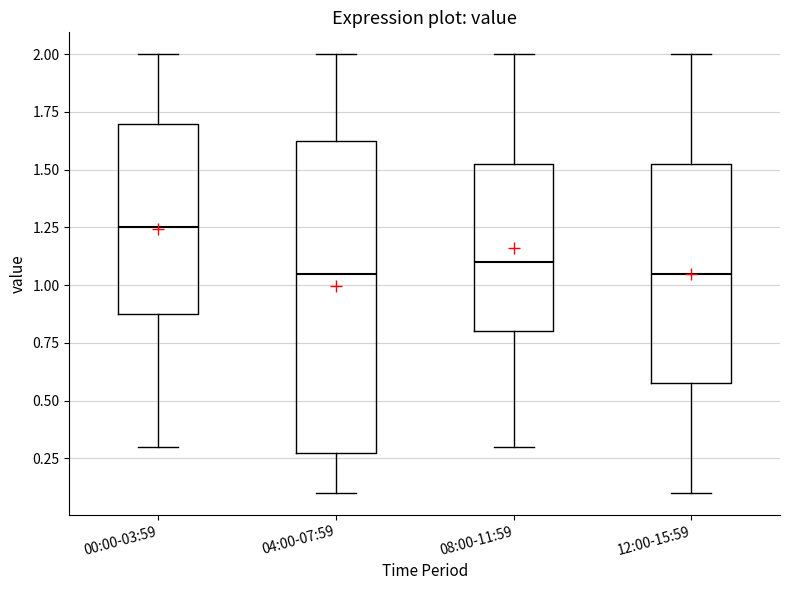

Reading left to right, transcribe this box plot: for each box, give where its median line is, the range the box spans, and where its two whiskers end, as read against the y-axis. The values are not printed on the chart, so give them approximately, as read against the axis.

00:00-03:59: median 1.25, box 0.90 to 1.70, whiskers 0.30 to 2.00
04:00-07:59: median 1.05, box 0.30 to 1.65, whiskers 0.10 to 2.00
08:00-11:59: median 1.10, box 0.80 to 1.55, whiskers 0.30 to 2.00
12:00-15:59: median 1.05, box 0.60 to 1.55, whiskers 0.10 to 2.00